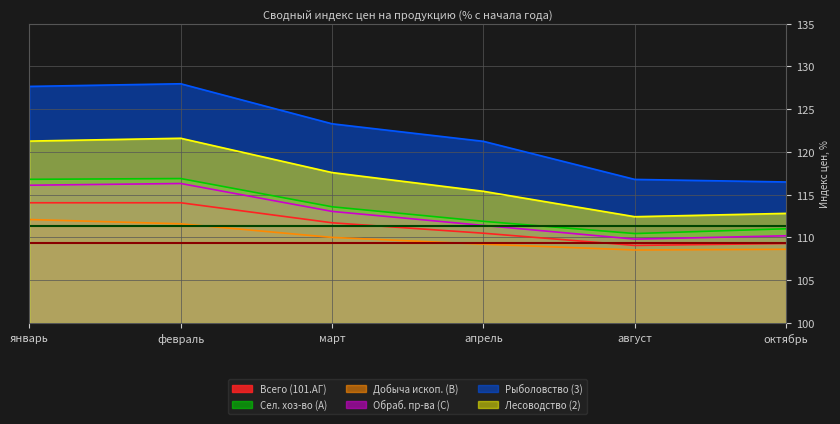

Which series has the largest total across all categories?

Рыболовство (3)